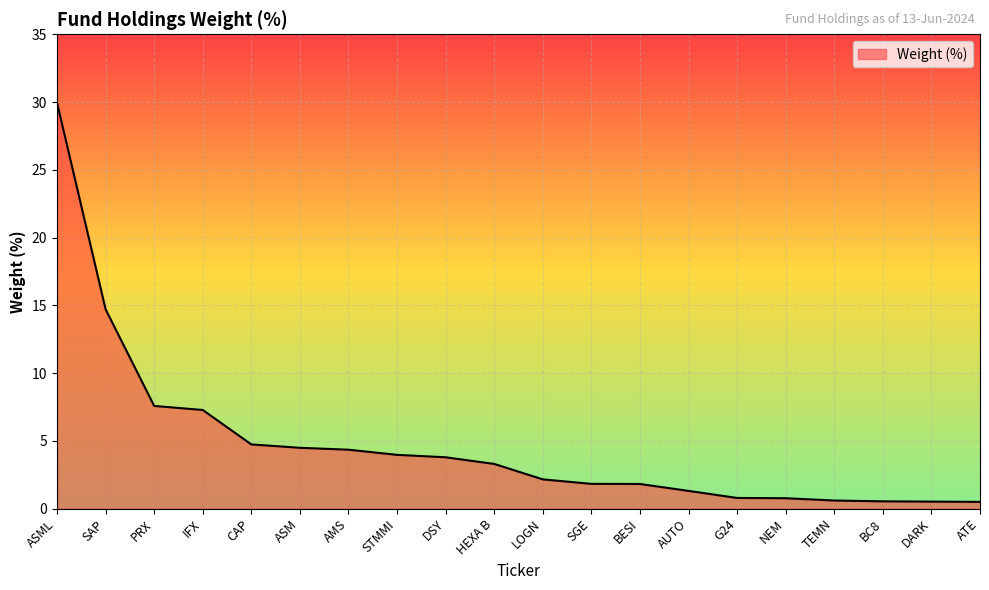

What is the approximate value at BESI?

1.8